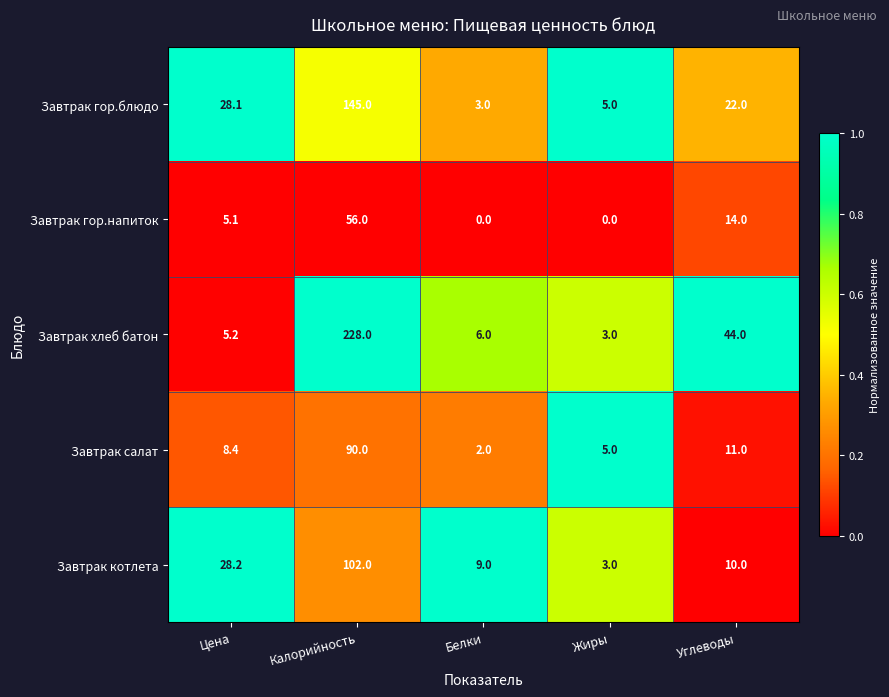

Which series has the largest range (max minus min)?

Завтрак хлеб батон